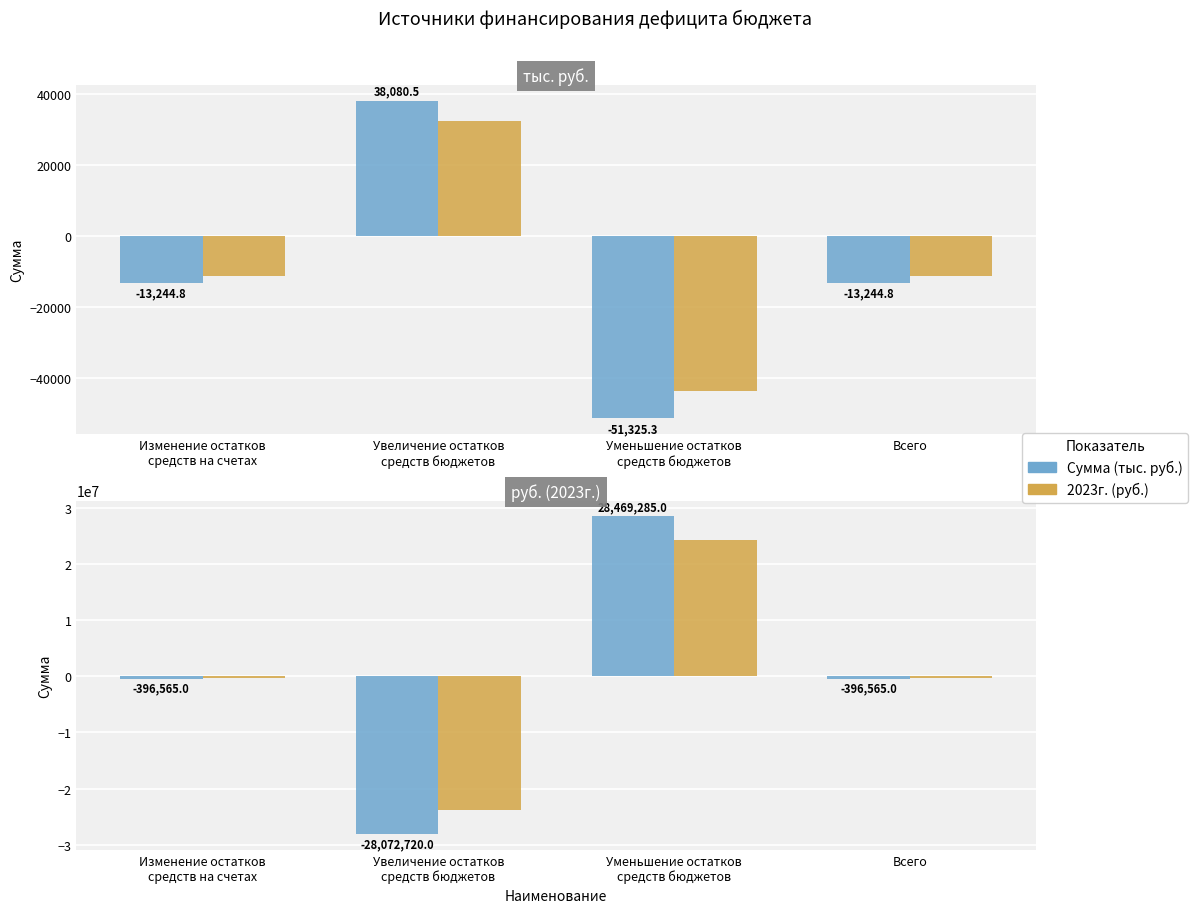

What is the label of the 2nd bar from the left?

Увеличение остатков
средств бюджетов